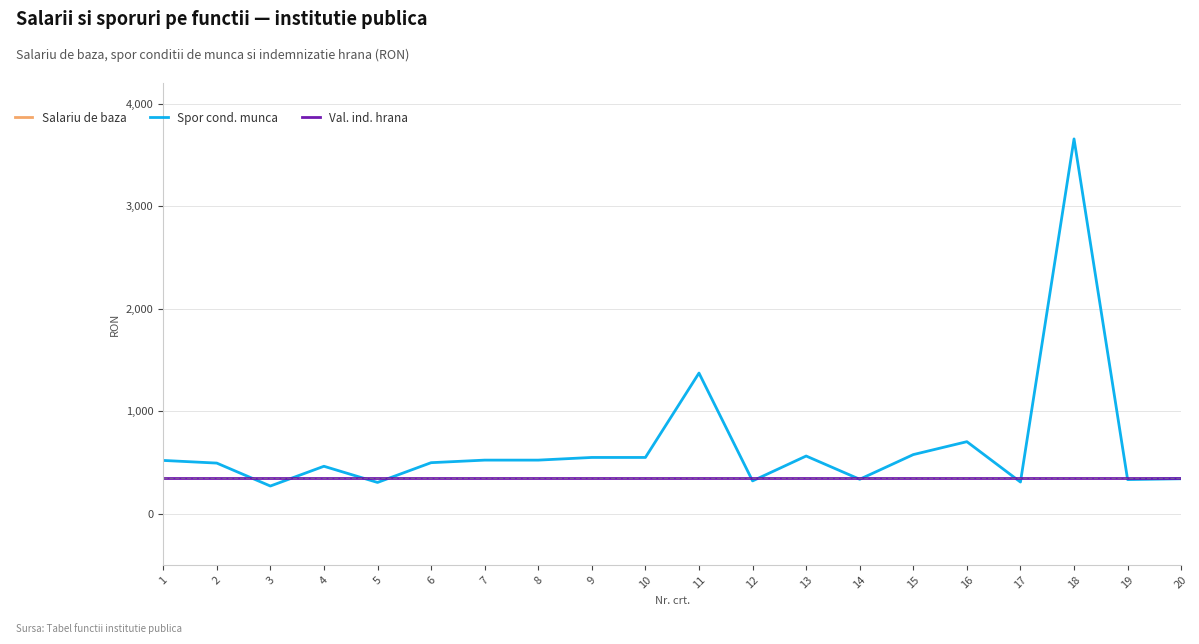

What is the highest value of the Val. ind. hrana series?

347